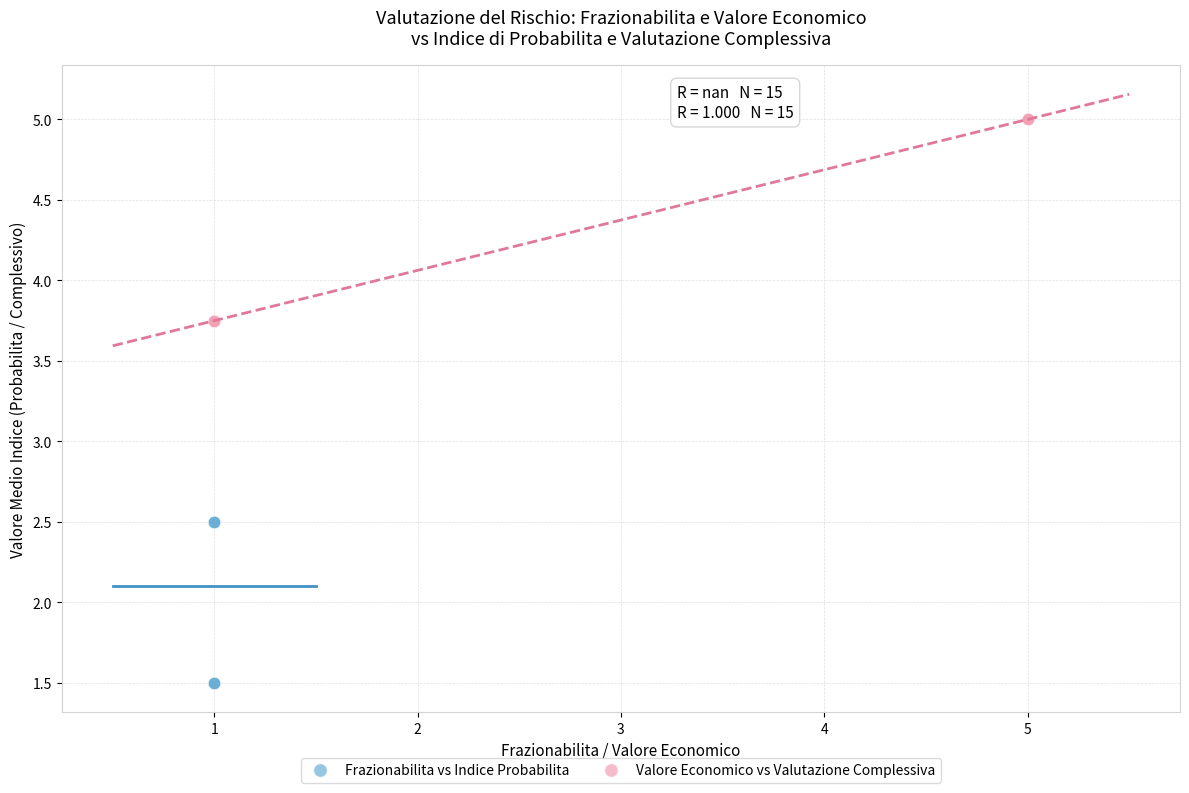

Which series reaches the maximum Y coordinate?

Valore Economico vs Valutazione Complessiva